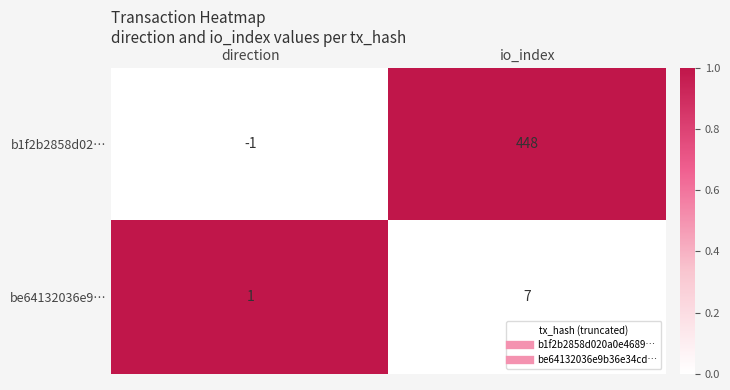

The value of b1f2b2858d02… at direction is 0. True or false?

False